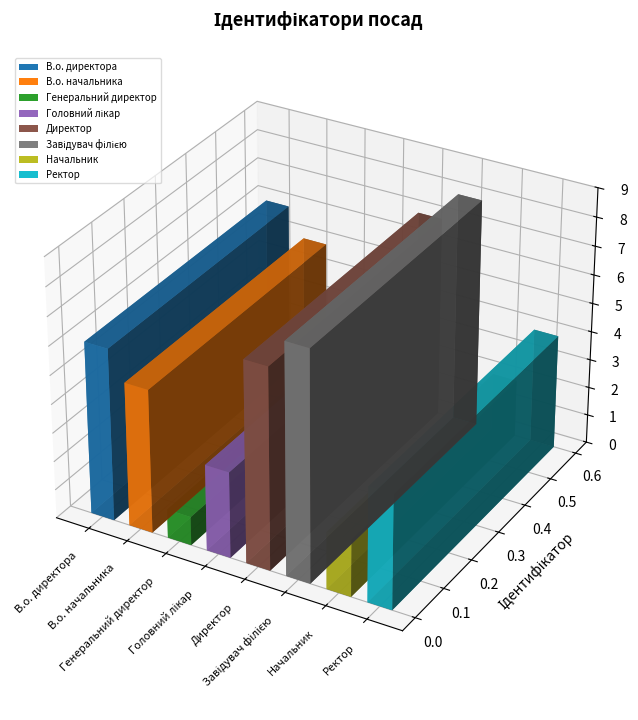

True or false: the data shows 6 at В.о. директора.

True